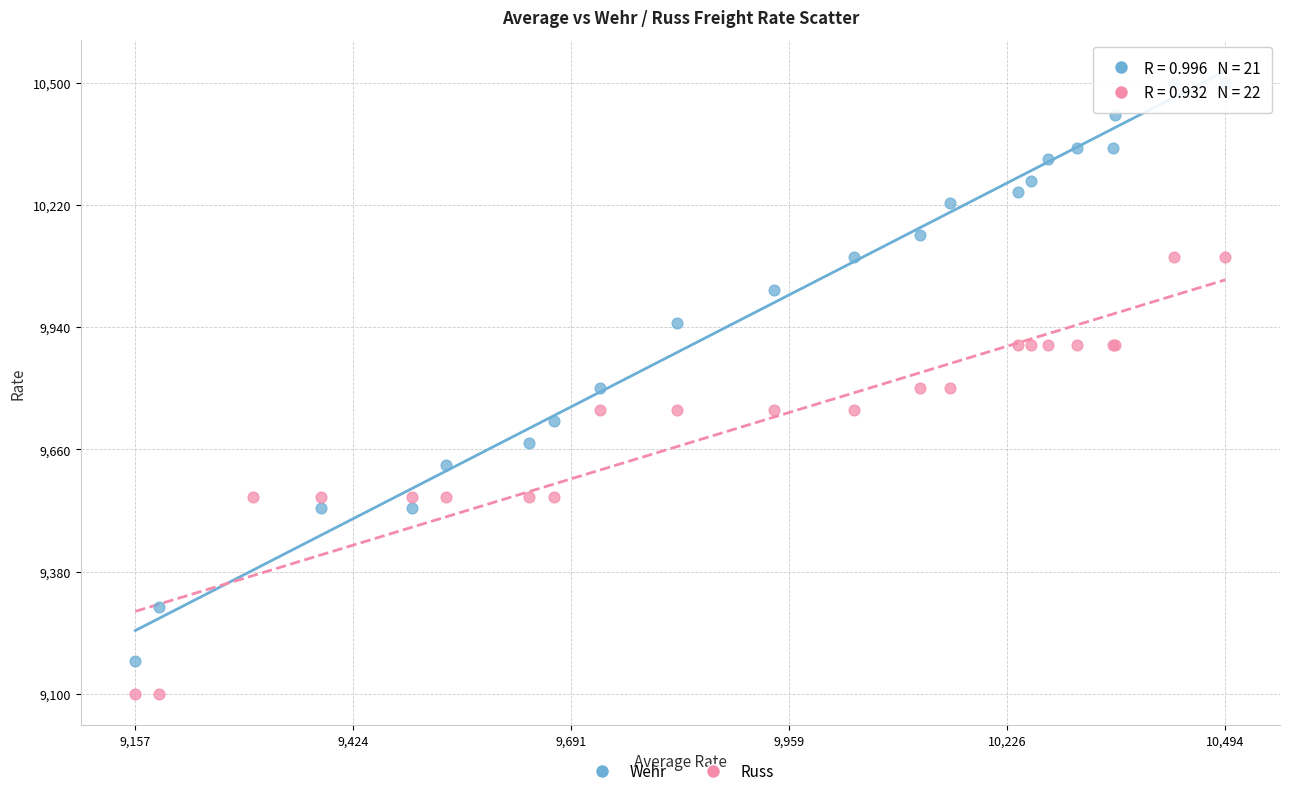

Which series has the largest Y range (max minus min)?

Wehr